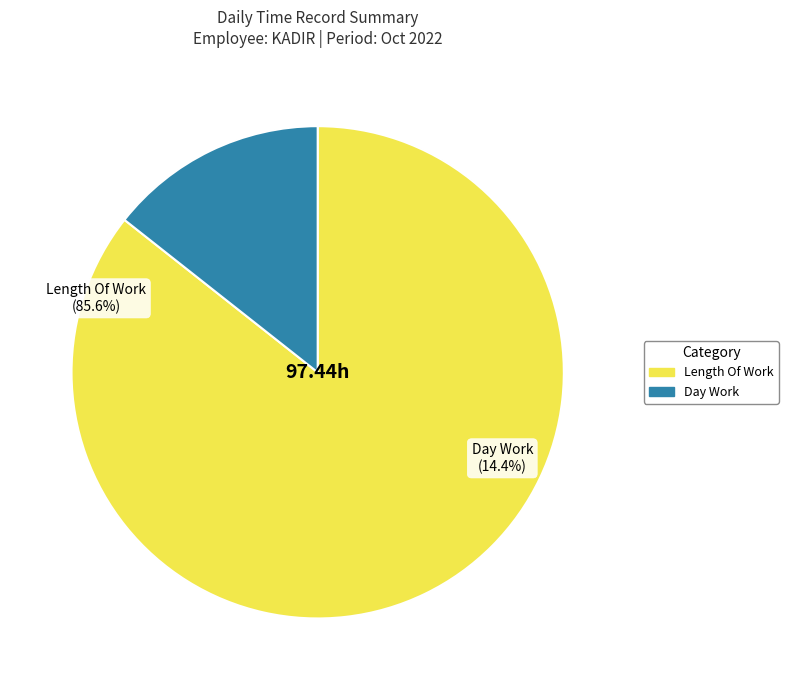

True or false: Rest Day accounts for 1% of the total.

False